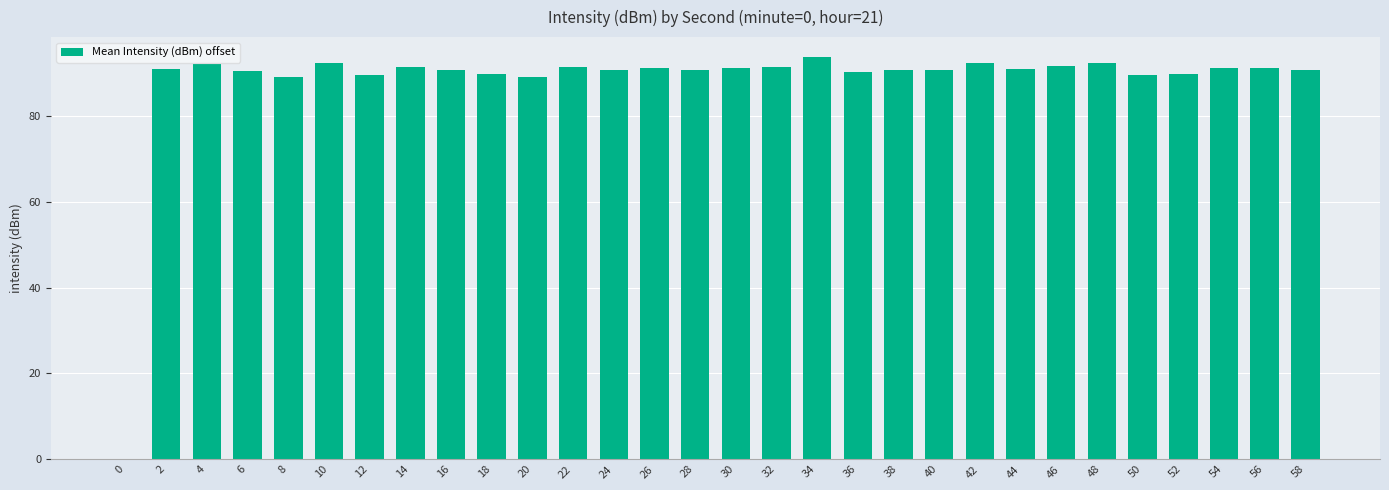

What is the sum of all values?

2637.4